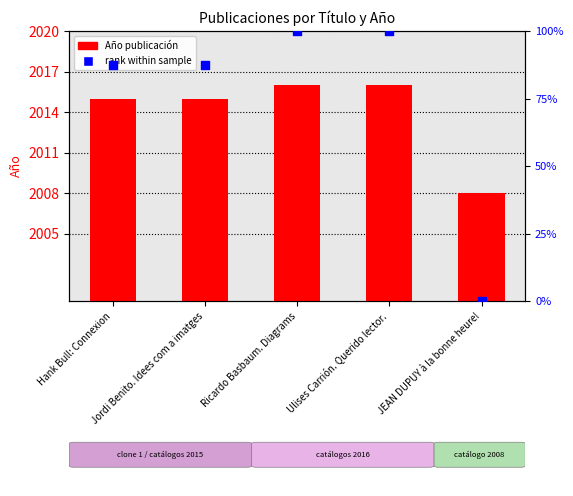

At how many categories does at least one series exceed 221?

5